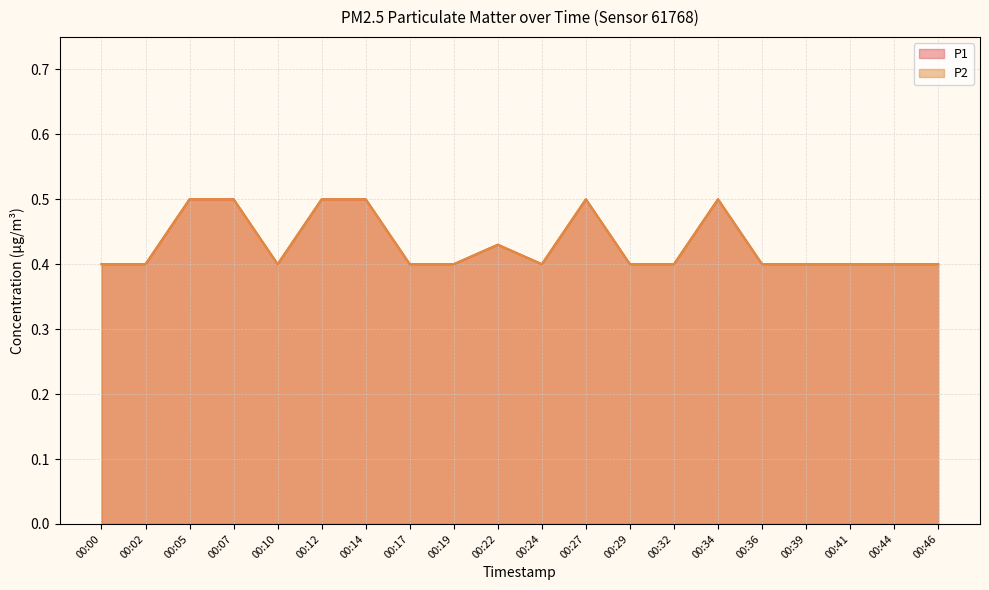

What is the total value across all series at 00:12?

1.0